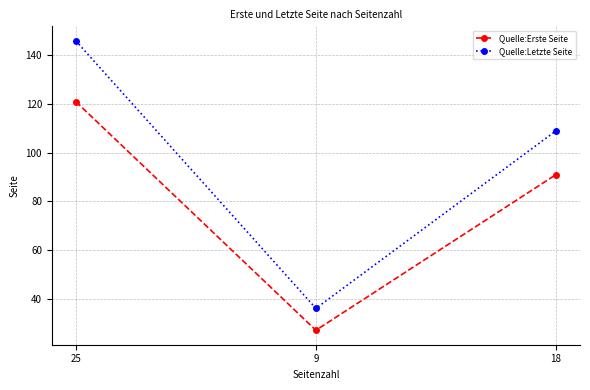

Reading right to left, extract all data points from this chart.

Quelle:Erste Seite: 18=91	9=27	25=121
Quelle:Letzte Seite: 18=109	9=36	25=146